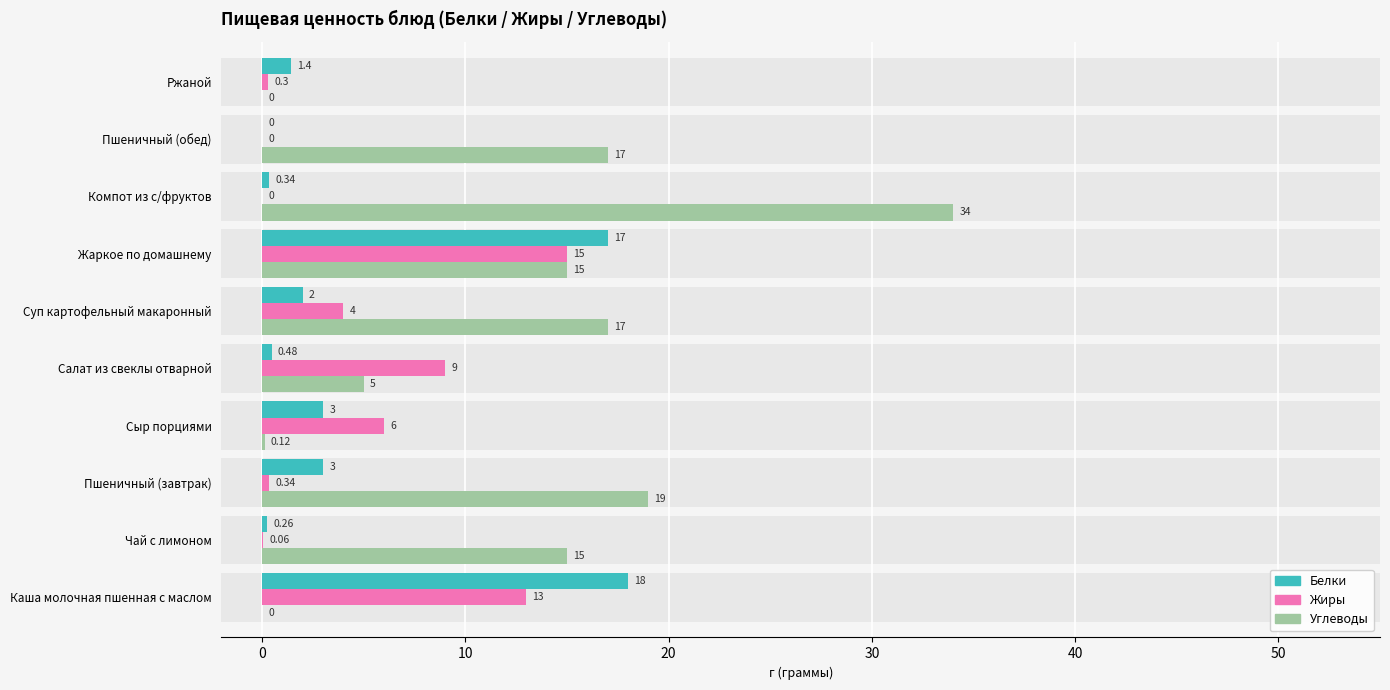

Reading right to left, list all the values displayed in this chart.

Белки: 1.4	0.0	0.3	17.0	2.0	0.5	3.0	3.0	0.3	18.0
Жиры: 0.3	0.0	0.0	15.0	4.0	9.0	6.0	0.3	0.1	13.0
Углеводы: 0.0	17.0	34.0	15.0	17.0	5.0	0.1	19.0	15.0	0.0